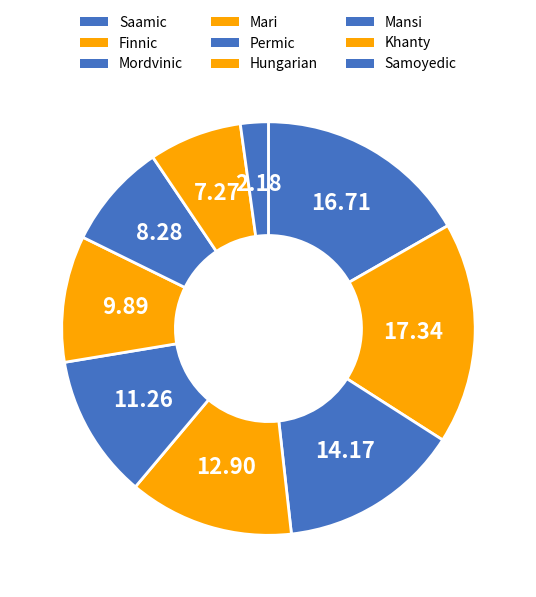

What percentage is the Permic slice, to the nearest percent?

11%